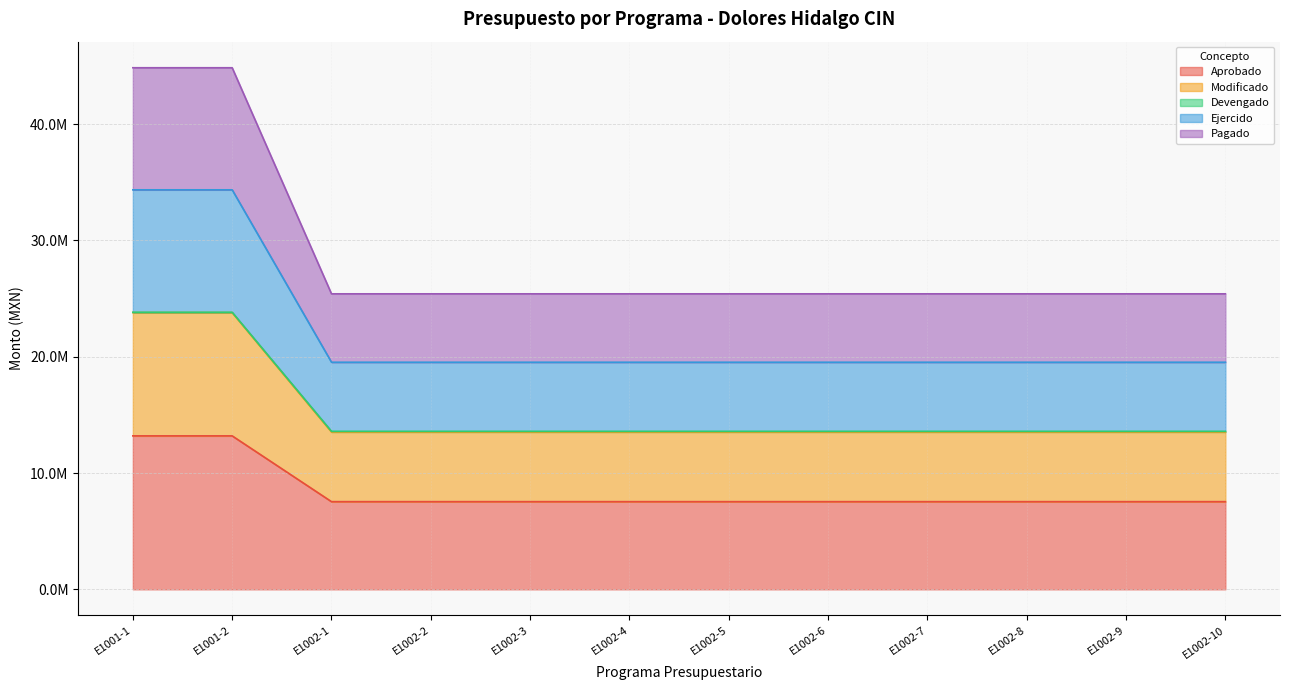

Where is Ejercido nearest to the value 26935975?

E1002-1